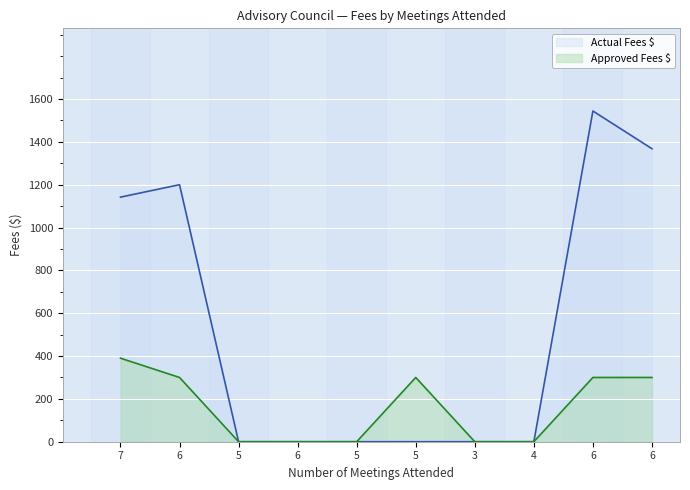

True or false: Actual Fees $ has a value of 1368 at 6.

True